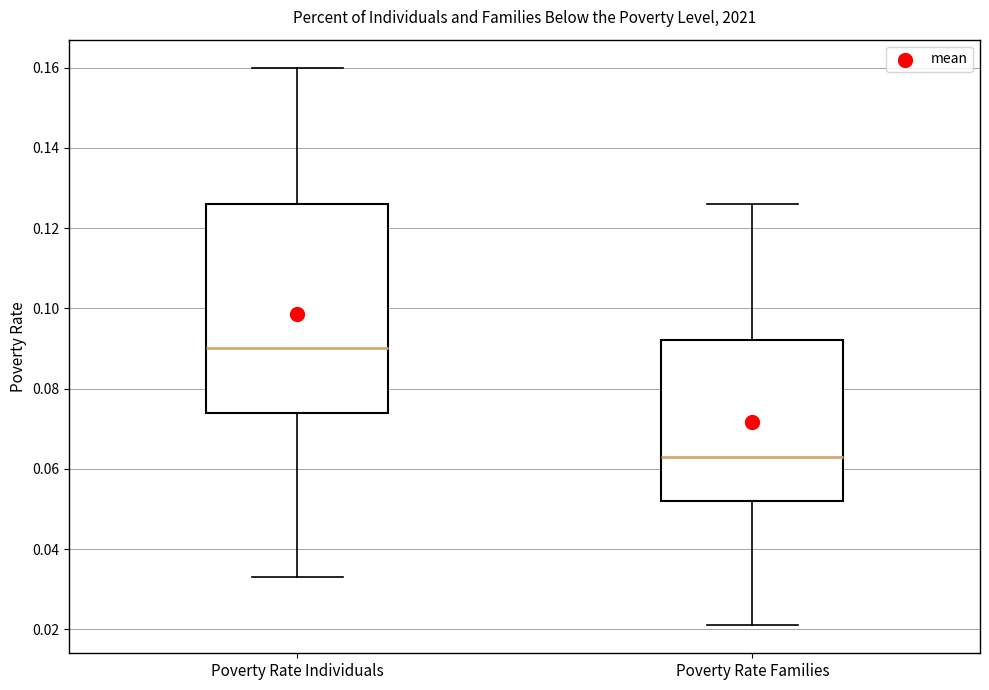

Where is the upper edge of the box for Poverty Rate Individuals on the y-axis? The values are not printed on the chart, so give them approximately, as read against the axis.

0.126